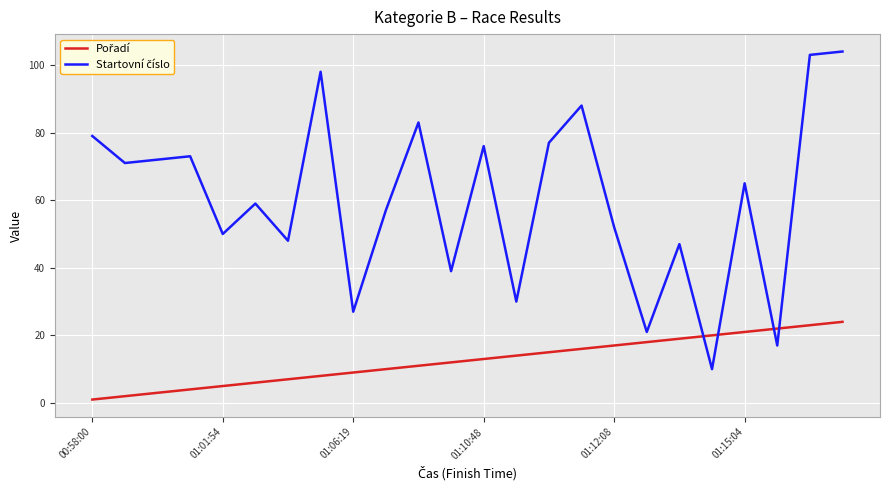

Does the chart display data point markers on the line(s)?

No